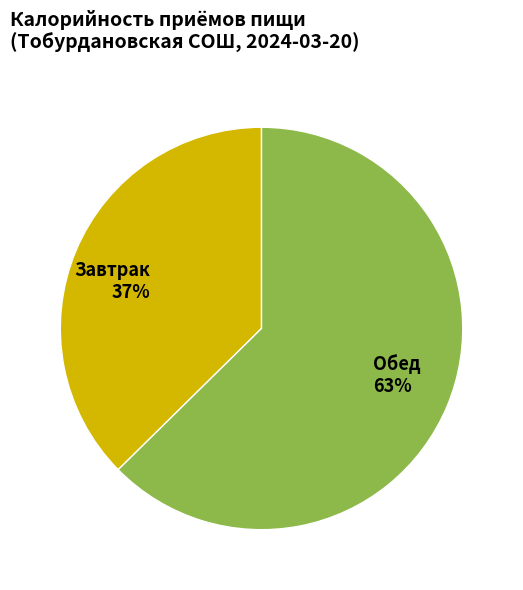

How many segments does this pie chart have?

2